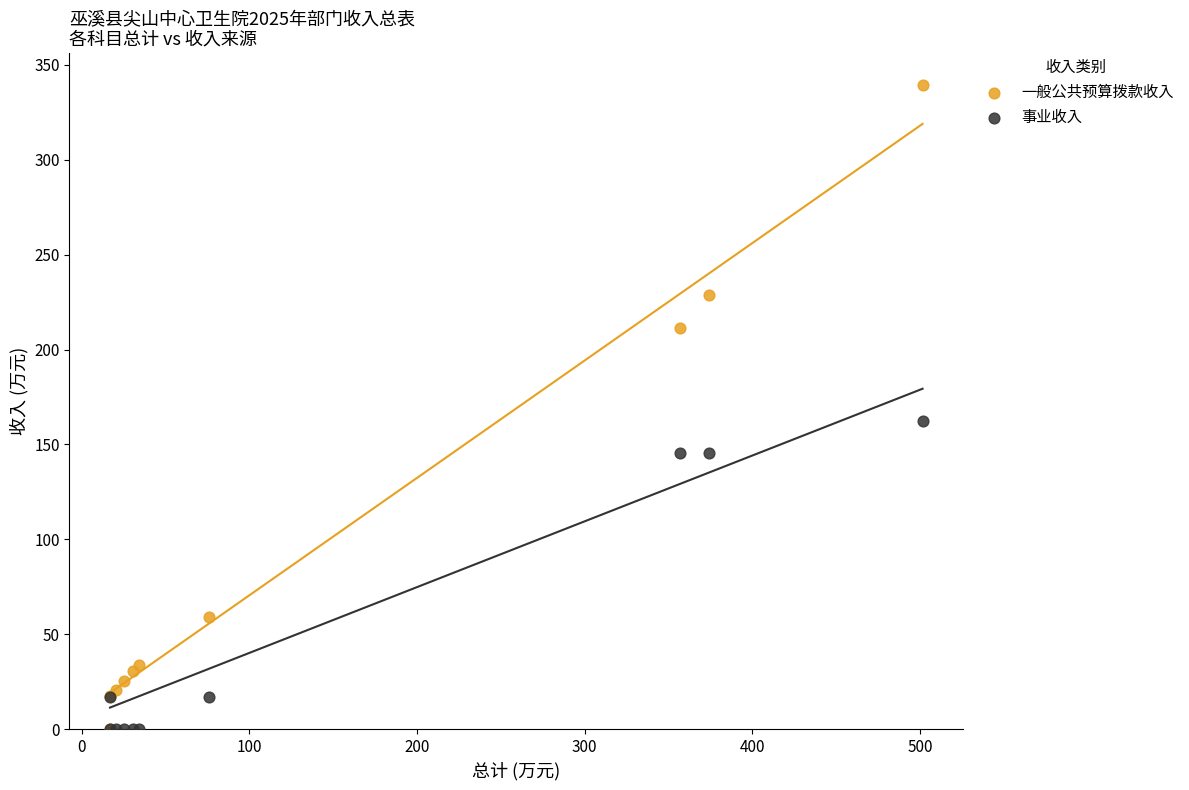

In the 一般公共预算拨款收入 series, what Y value is closest to 169?

211.3